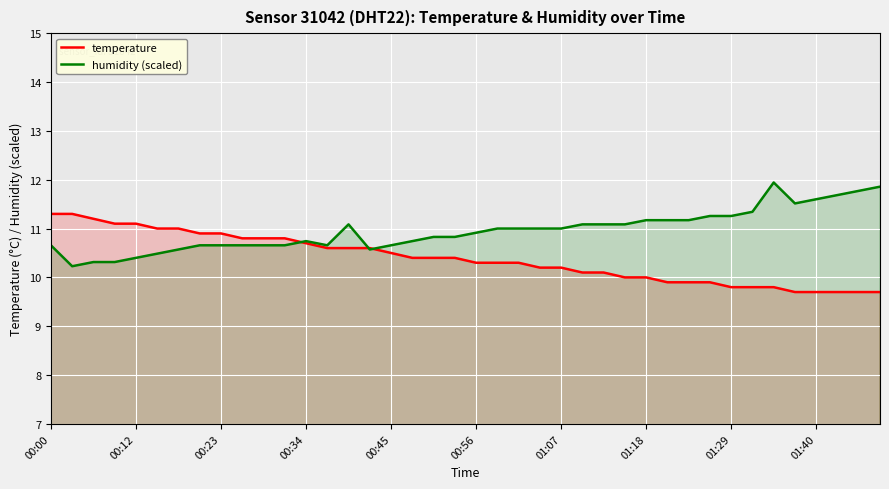

List the series in order of their overall mean, lowest first.

temperature, humidity (scaled)